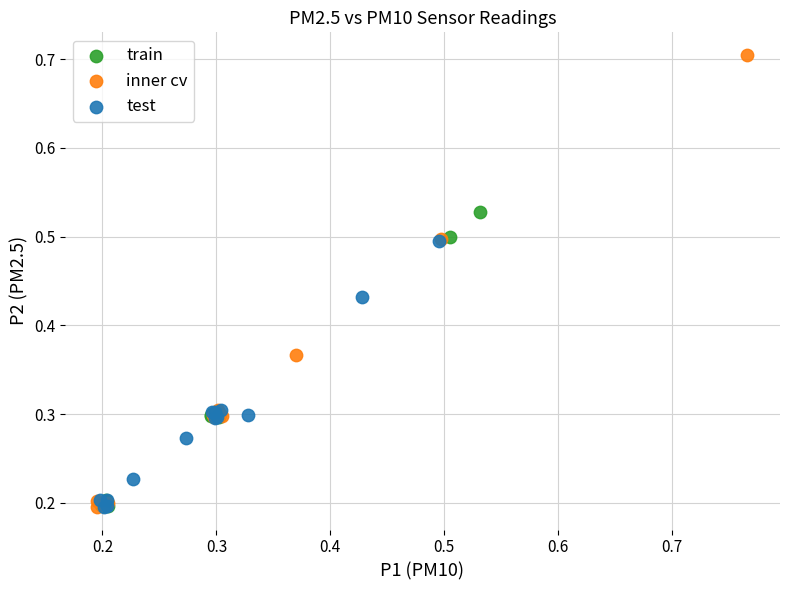

Which series reaches the maximum Y coordinate?

inner cv